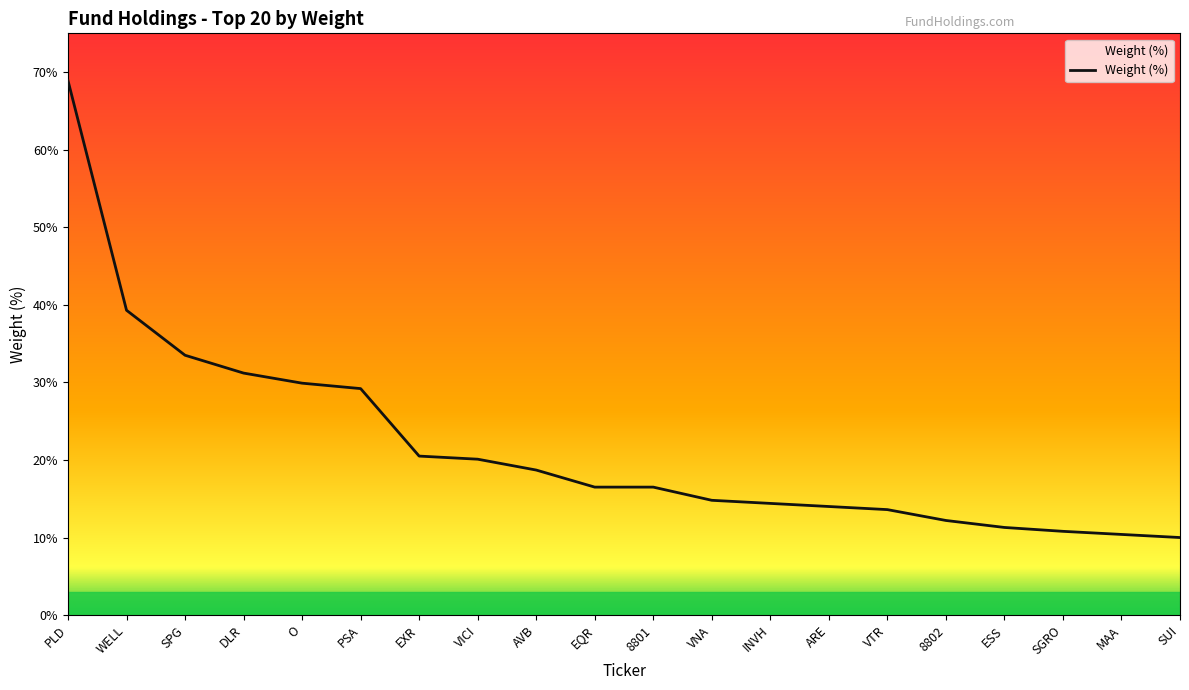

The chart shows a value of 2.1 at ARE. True or false?

False